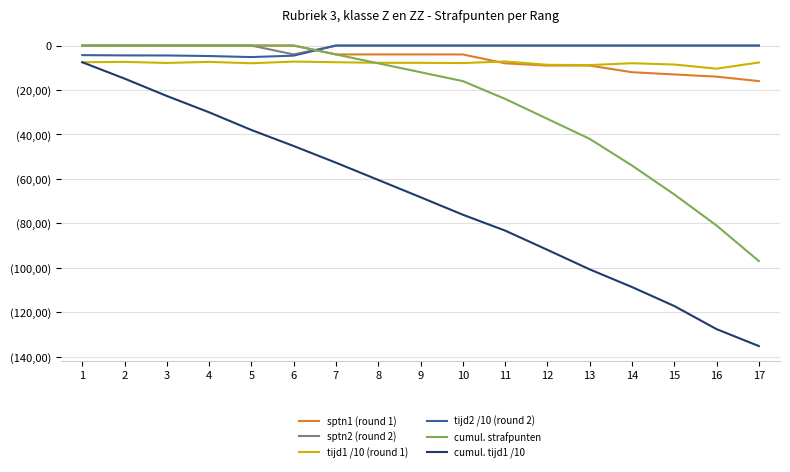

Reading left to right, extract all data points from this chart.

sptn1 (round 1): 0.0	0.0	0.0	0.0	0.0	0.0	-4.0	-4.0	-4.0	-4.0	-8.0	-9.0	-9.0	-12.0	-13.0	-14.0	-16.0
sptn2 (round 2): 0.0	0.0	0.0	0.0	0.0	-4.0	0.0	0.0	0.0	0.0	0.0	0.0	0.0	0.0	0.0	0.0	0.0
tijd1 /10 (round 1): -7.5	-7.4	-7.8	-7.4	-8.0	-7.2	-7.5	-7.8	-7.8	-7.9	-7.1	-8.7	-8.8	-8.0	-8.5	-10.4	-7.6
tijd2 /10 (round 2): -4.3	-4.4	-4.5	-4.7	-5.2	-4.5	0.0	0.0	0.0	0.0	0.0	0.0	0.0	0.0	0.0	0.0	0.0
cumul. strafpunten: 0.0	0.0	0.0	0.0	0.0	0.0	-4.0	-8.0	-12.0	-16.0	-24.0	-33.0	-42.0	-54.0	-67.0	-81.0	-97.0
cumul. tijd1 /10: -7.5	-14.9	-22.7	-30.0	-38.0	-45.2	-52.7	-60.5	-68.3	-76.1	-83.3	-92.0	-100.7	-108.7	-117.2	-127.6	-135.3